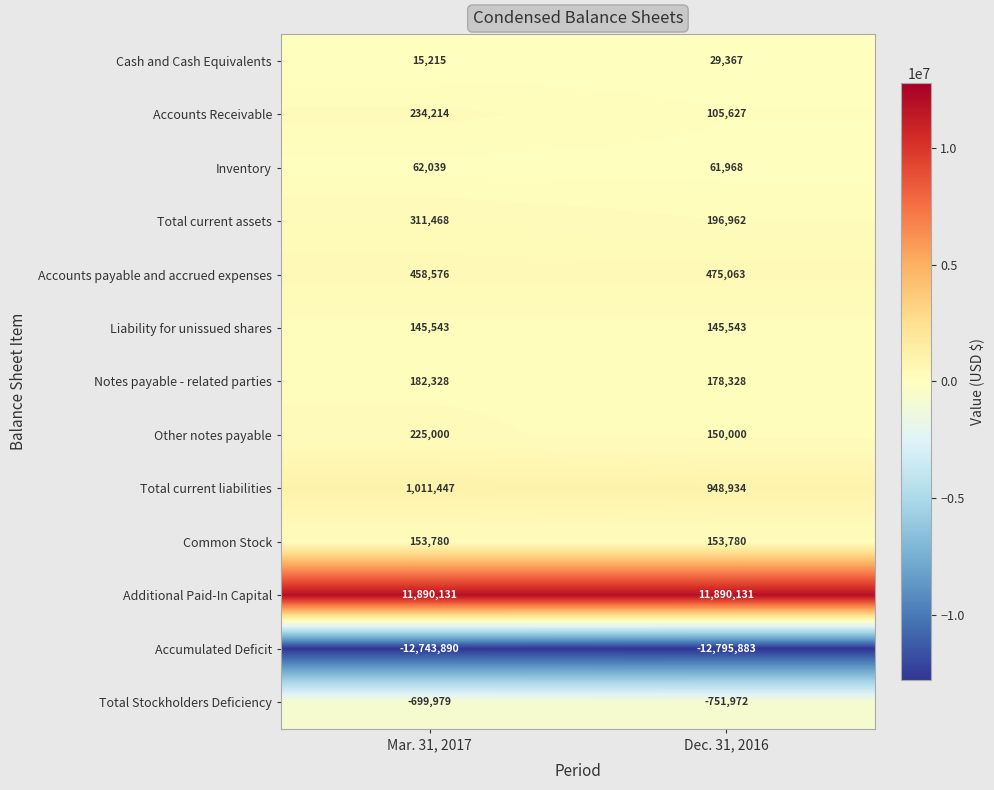

What is the difference between the Cash and Cash Equivalents values at Mar. 31, 2017 and Dec. 31, 2016?

14152